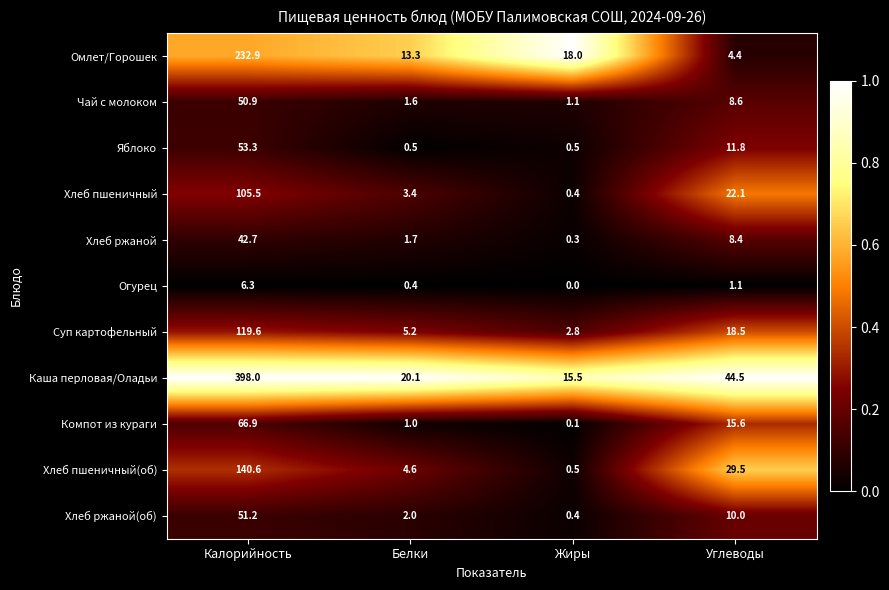

What is the sum of all Хлеб ржаной(об) values?

63.6